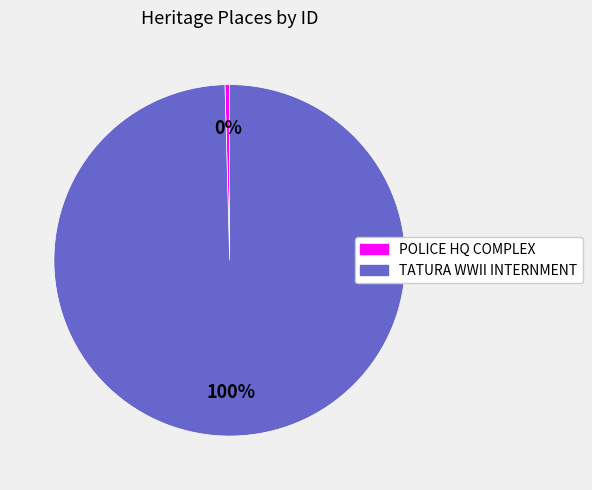

Which category has the biggest portion of the pie?

TATURA WWII INTERNMENT